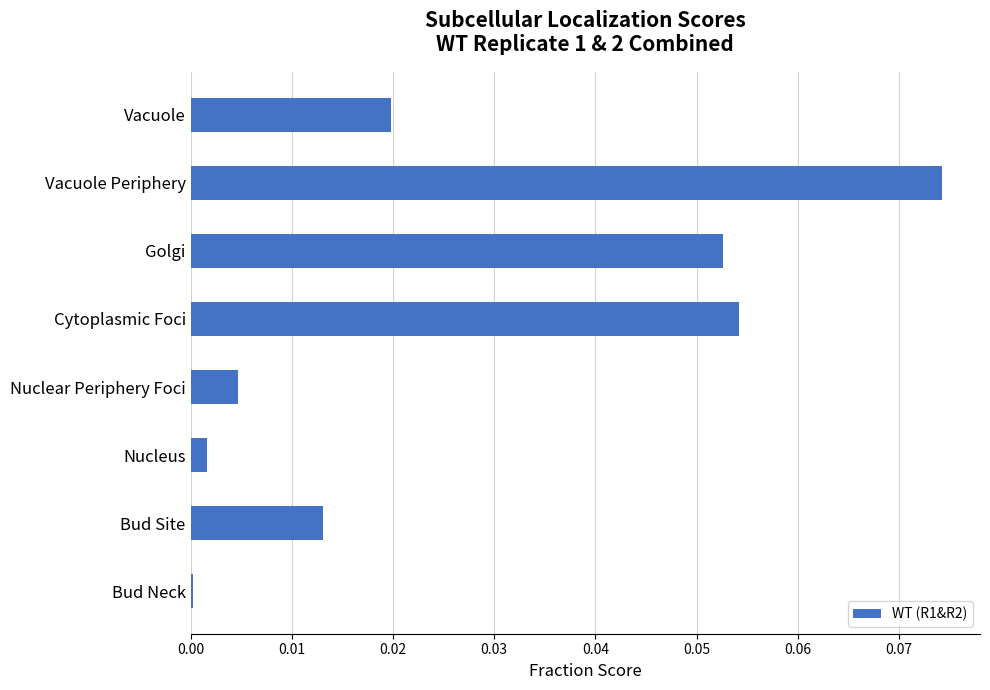

Which label corresponds to the largest value in the chart?

Vacuole Periphery